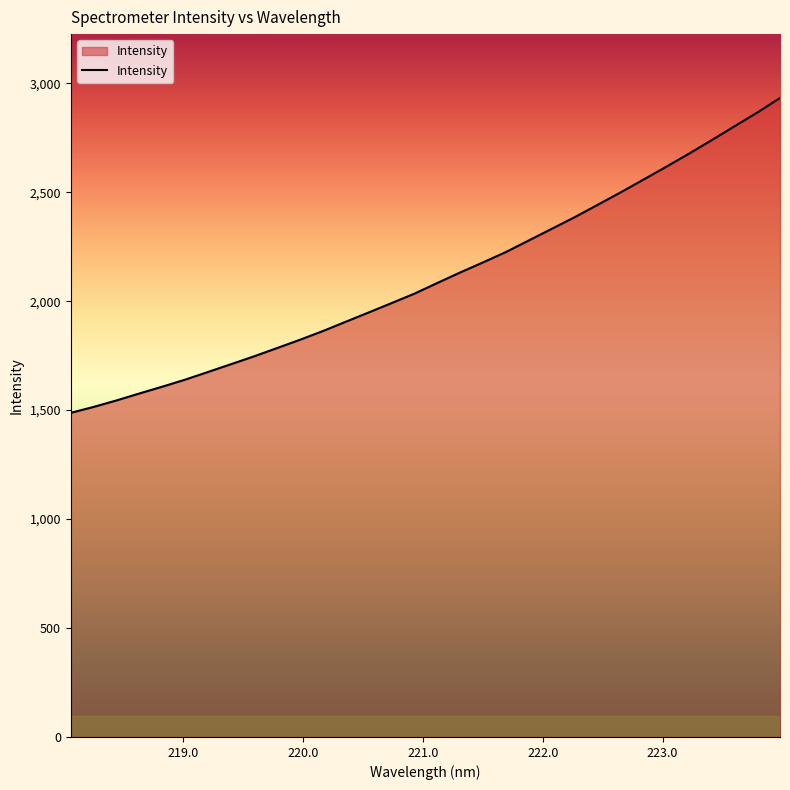

What is the maximum value shown in the chart?

2932.5